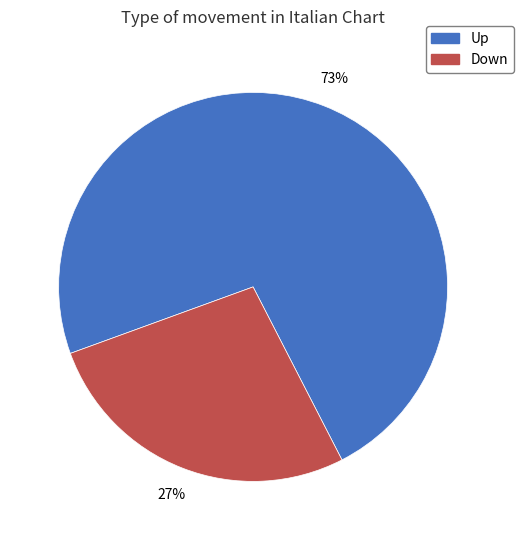

Is there a majority slice in this chart?

Yes